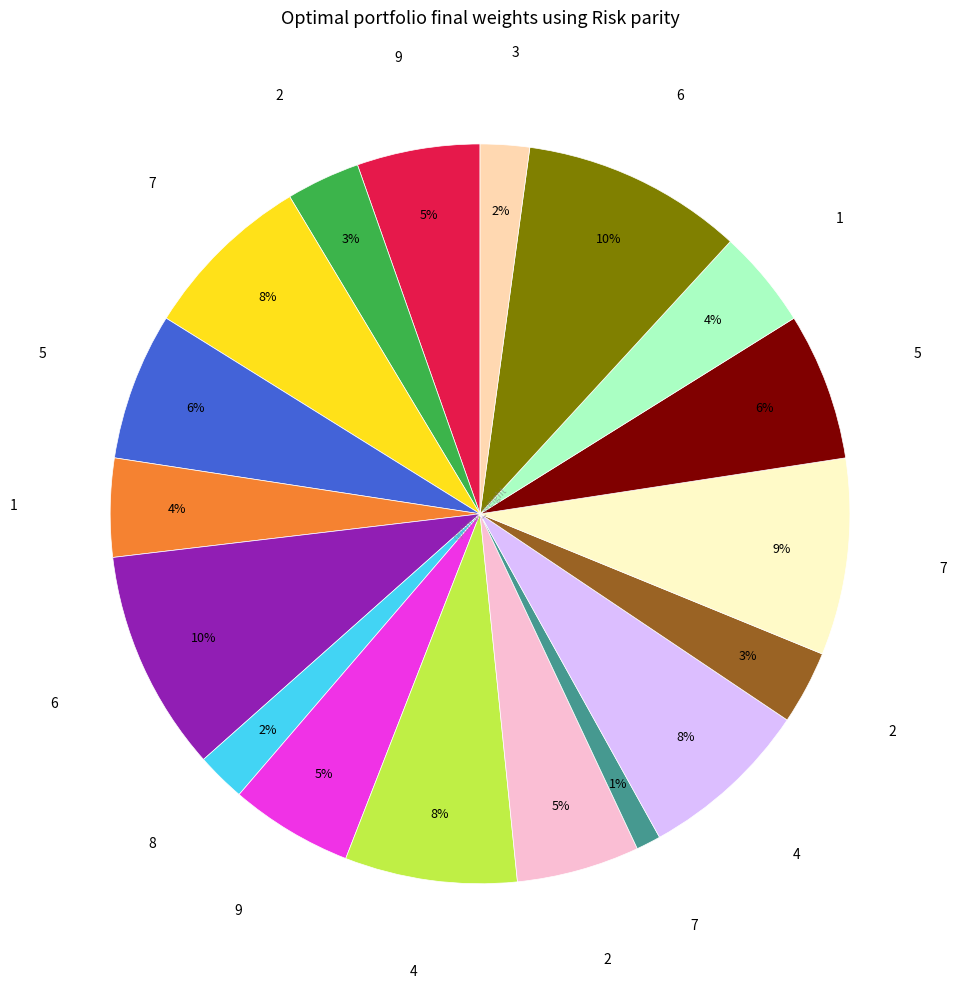

To the nearest percent, what is the average slice percentage?

6%